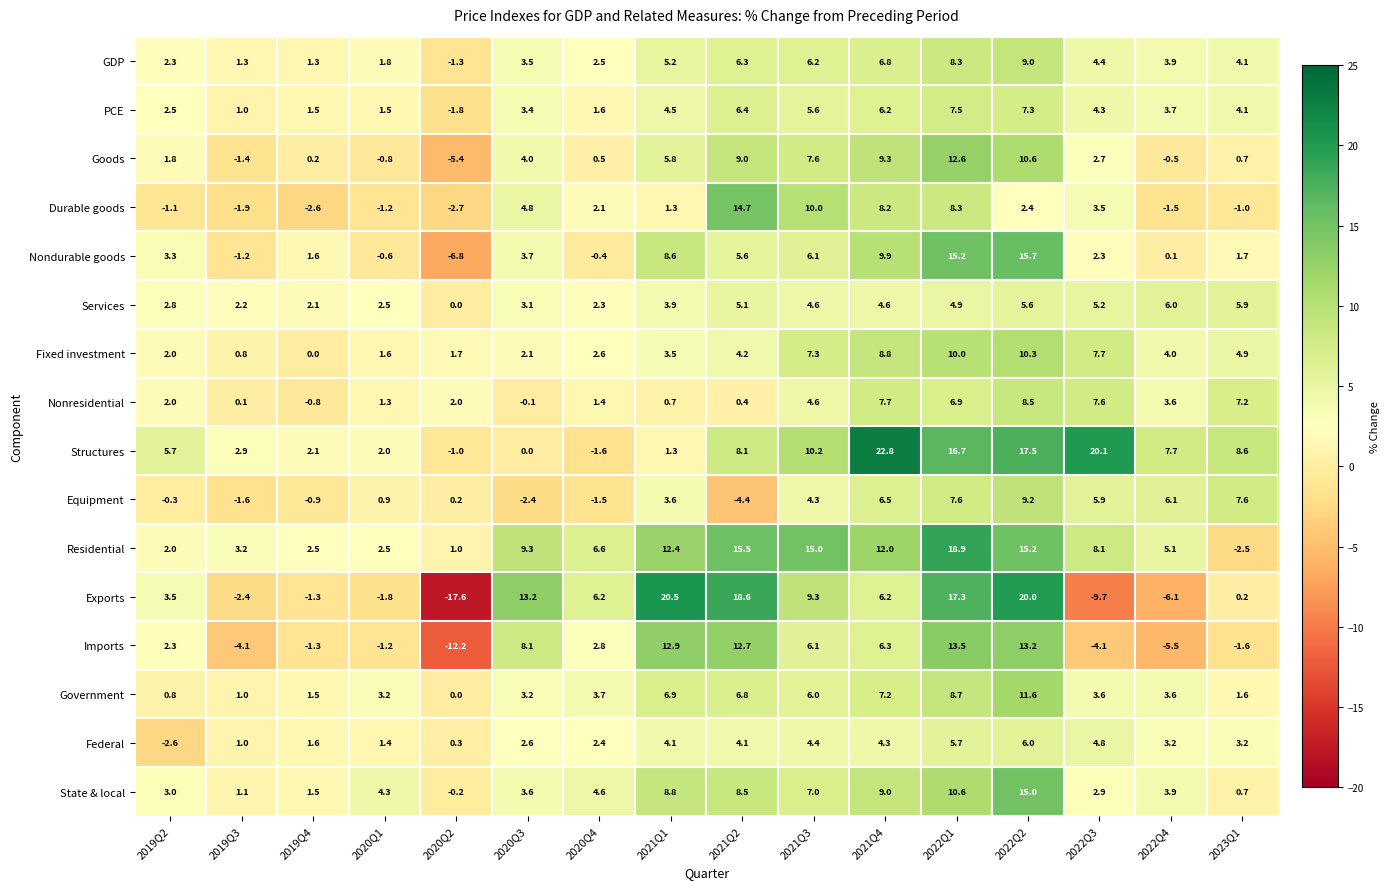

How many values in the GDP series exceed 4?

8